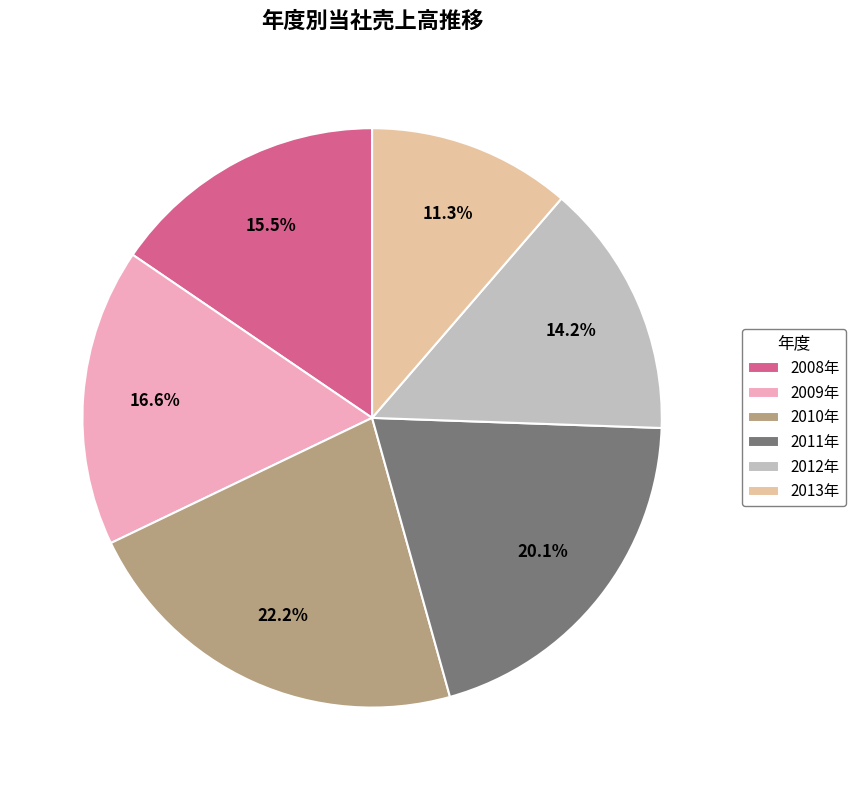

To the nearest percent, what is the combined percentage of 2008年 and 2009年?

32%